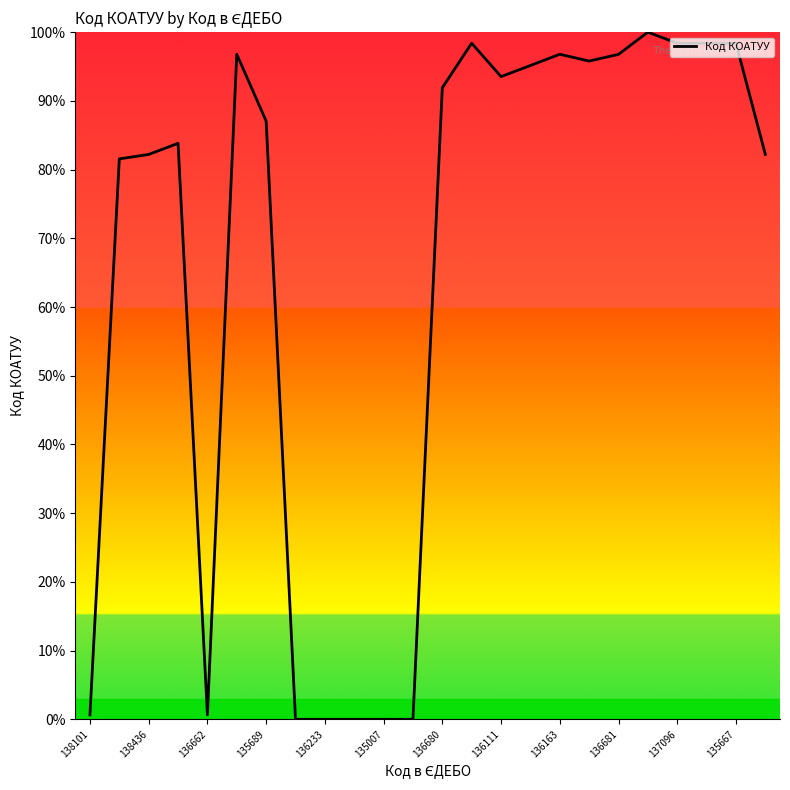

What is the difference between the maximum and minimum values?

100.0